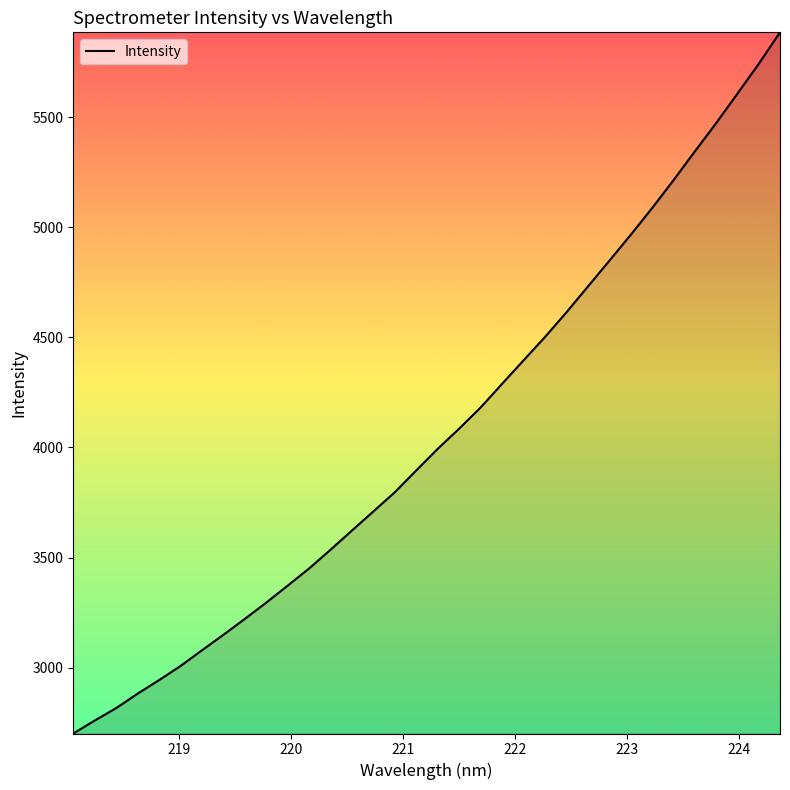

How many lines are shown in the chart?

1